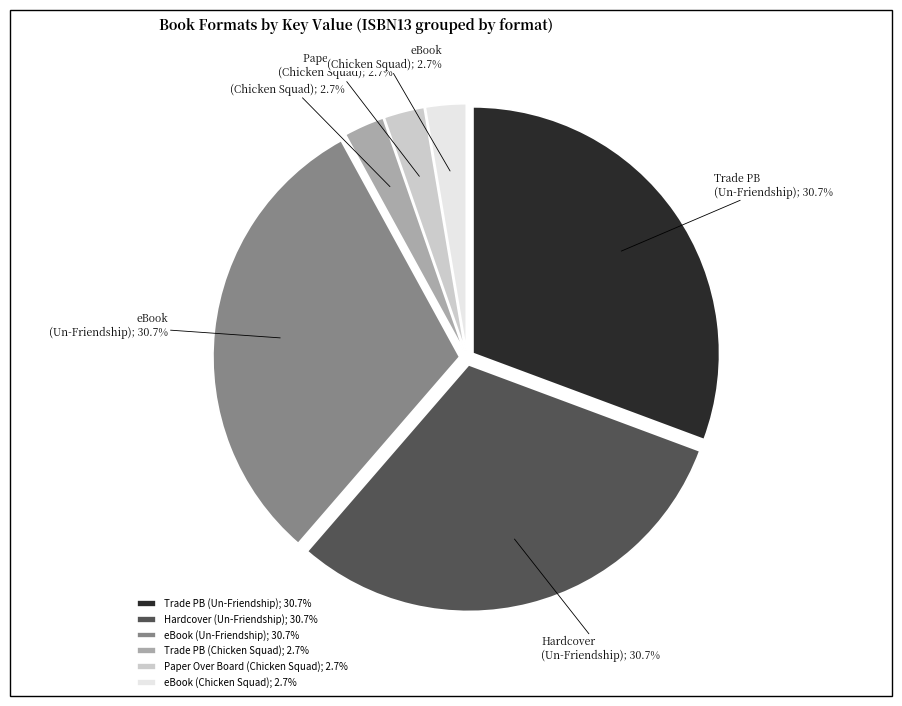

Count the number of slices in the pie.

6